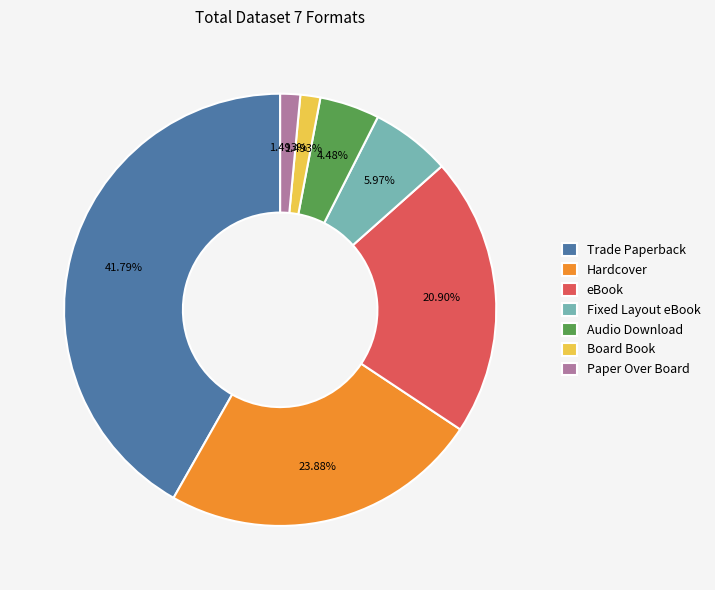

Which slice is the largest?

Trade Paperback